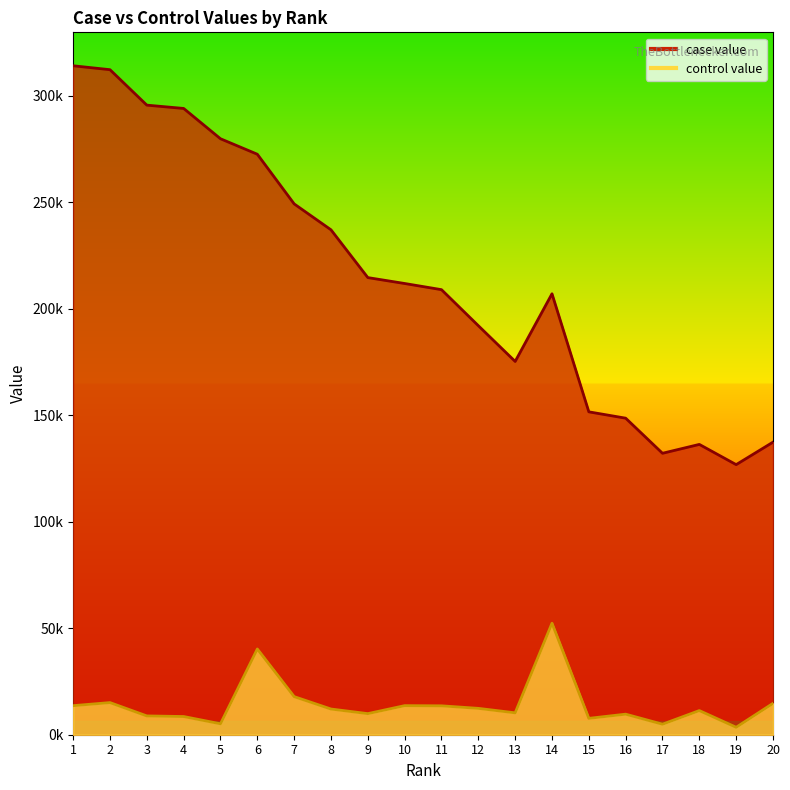

Which has a higher value, 14 or 16?

14